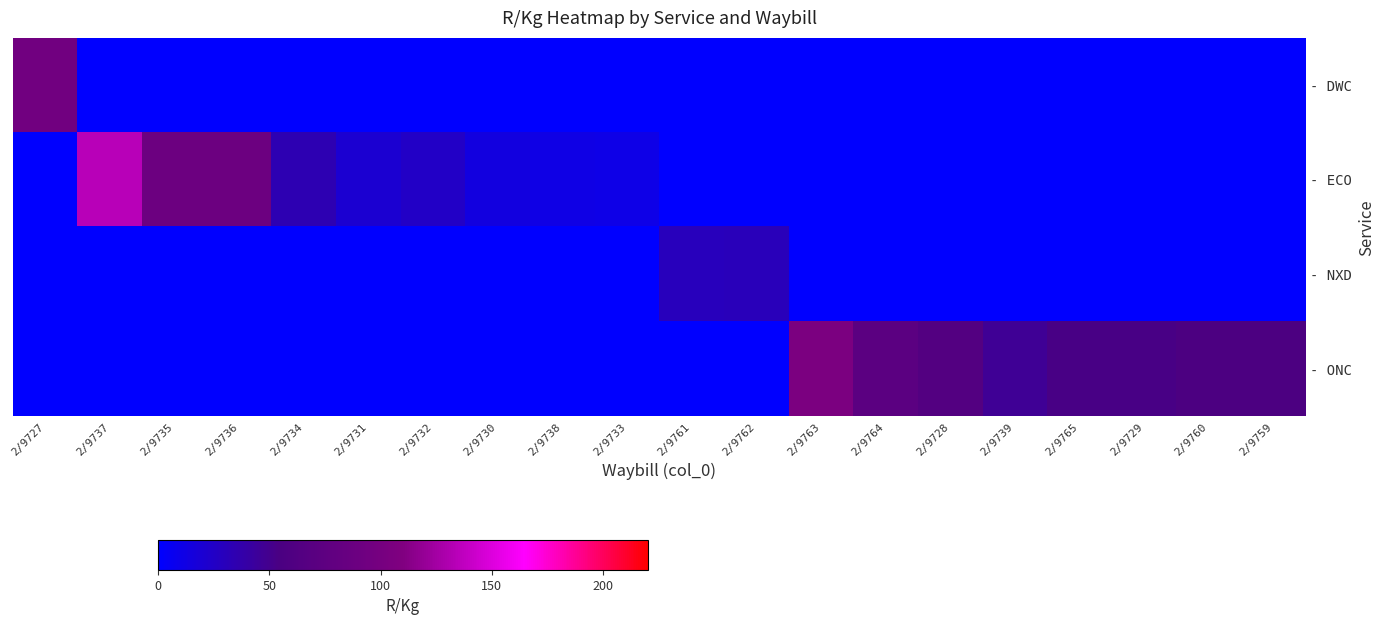

At how many categories does at least one series exceed 57?

9